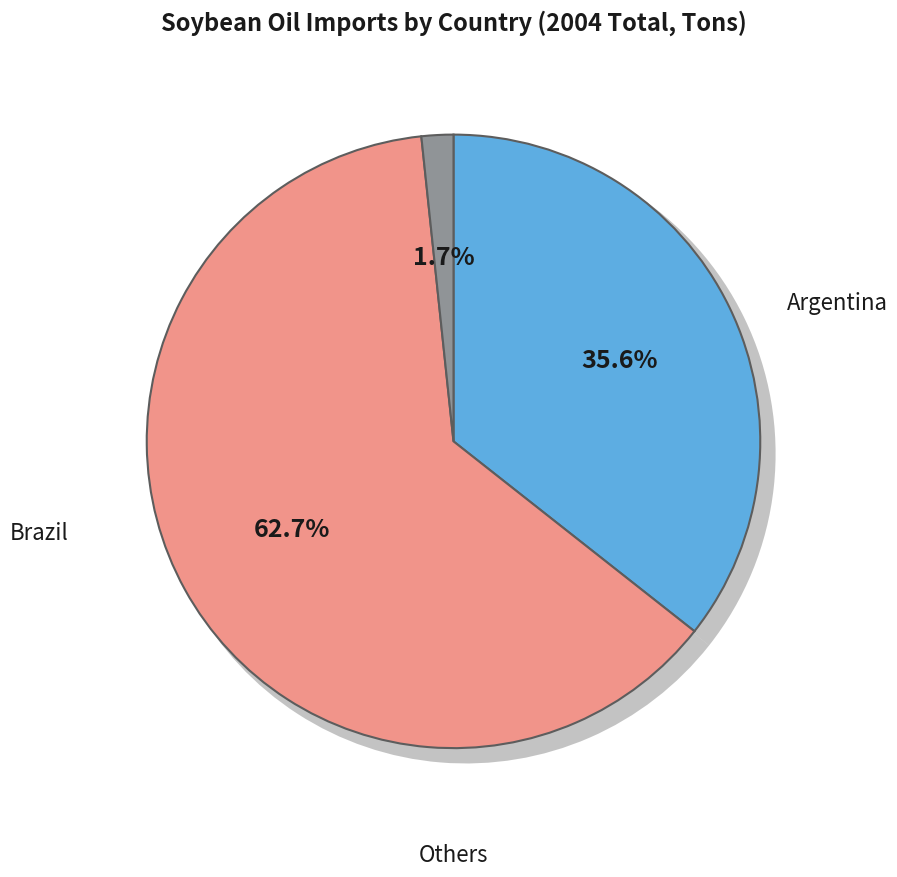

Which category accounts for the majority?

Brazil